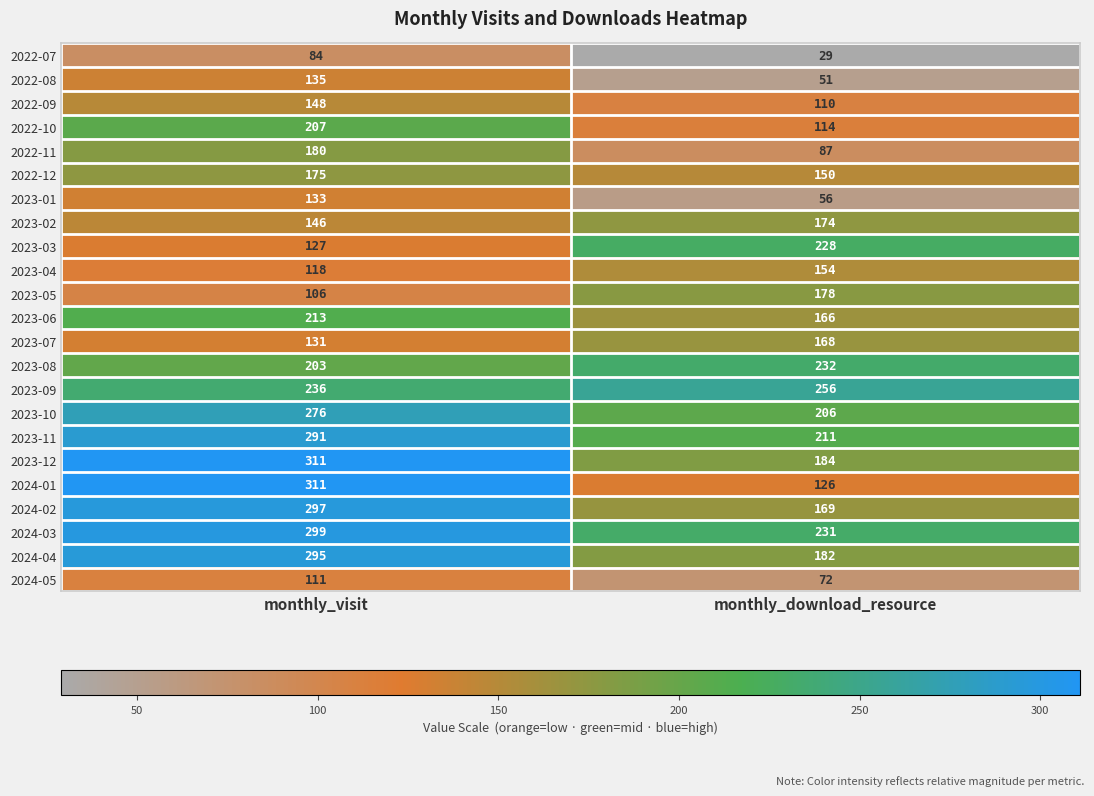

The value of 2023-04 at monthly_download_resource is 49. True or false?

False